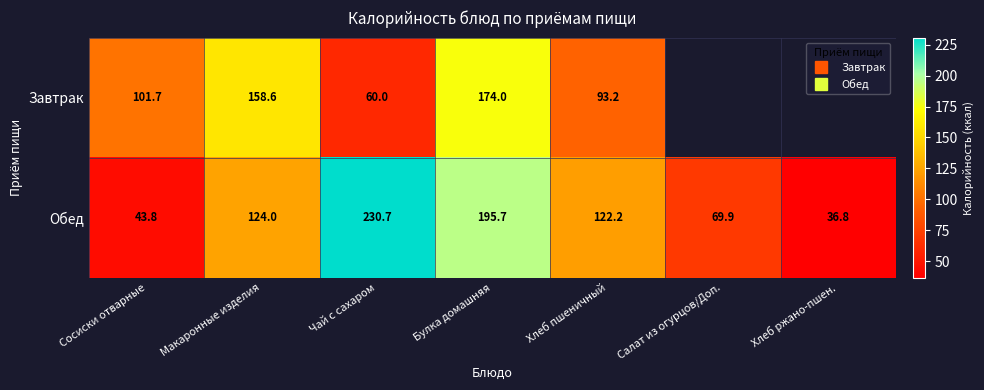

Is it true that Завтрак equals 57.0 at Хлеб пшеничный?

False